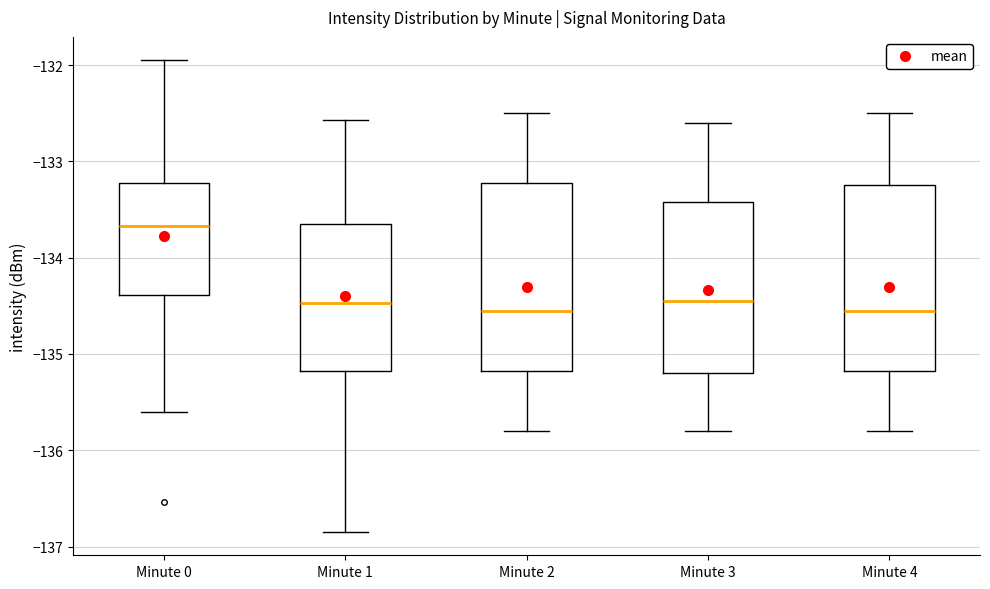

Where does the upper whisker of the box for Minute 3 end on the y-axis? The values are not printed on the chart, so give them approximately, as read against the axis.

-132.6